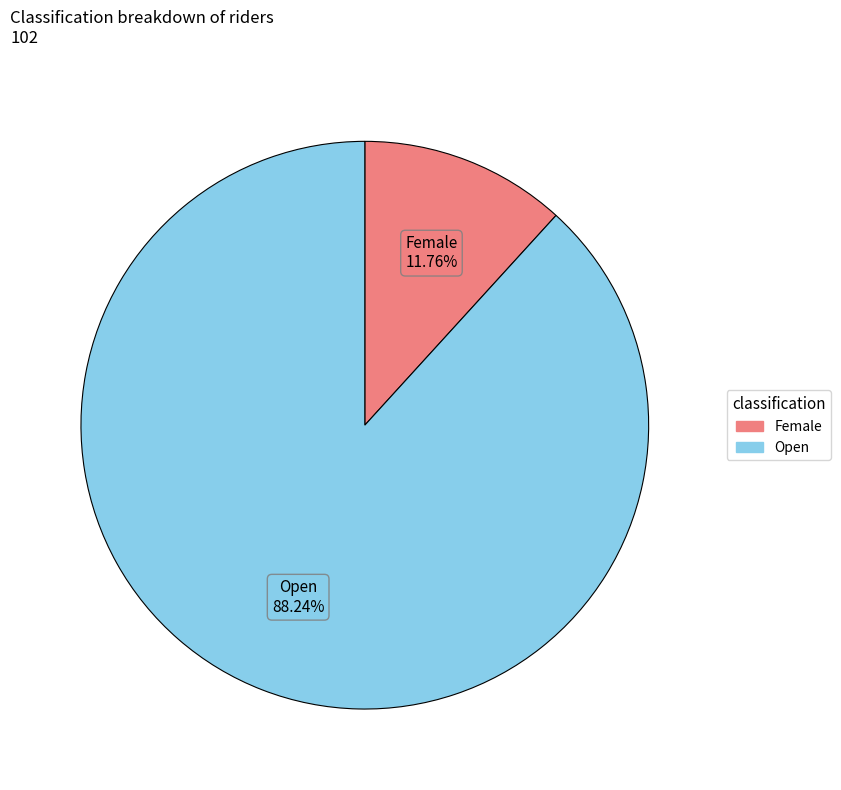

What is the largest slice in the pie chart?

Open